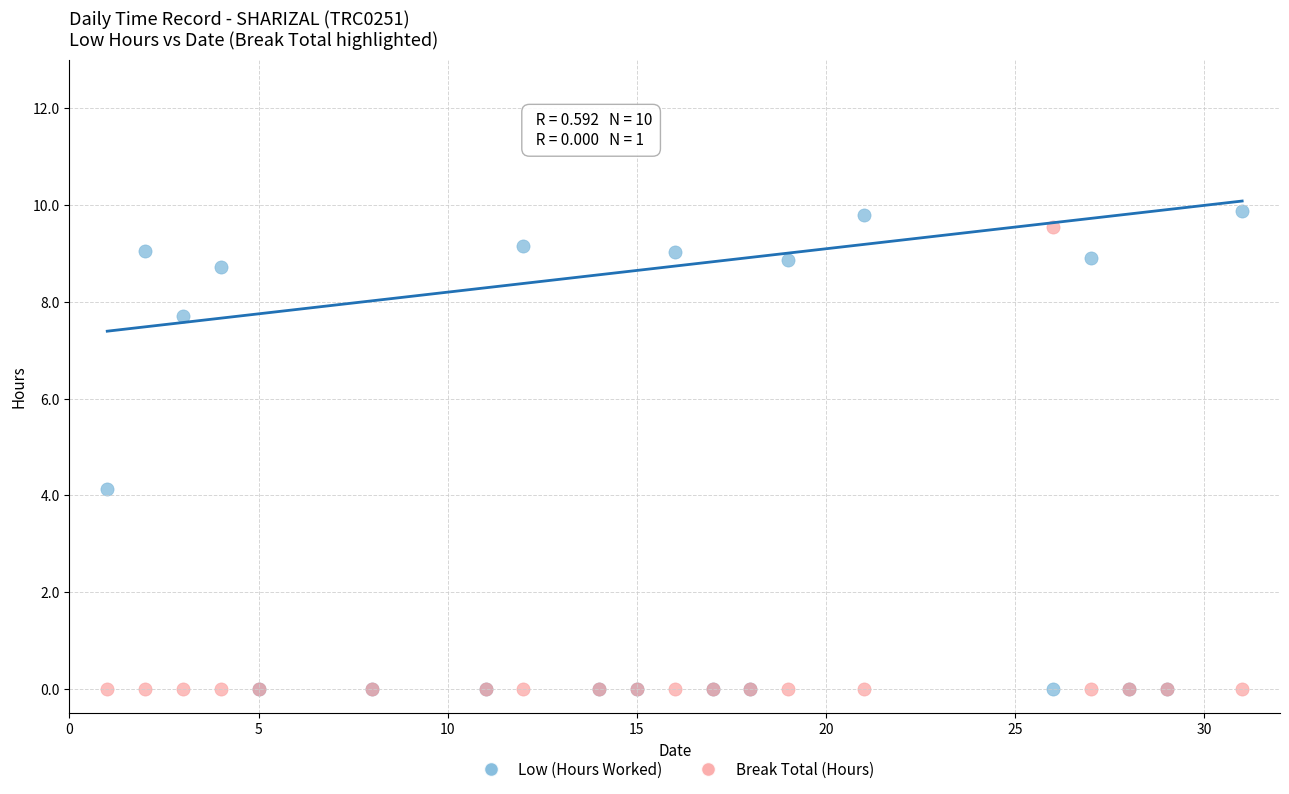

Which series has the largest Y range (max minus min)?

Low (Hours Worked)